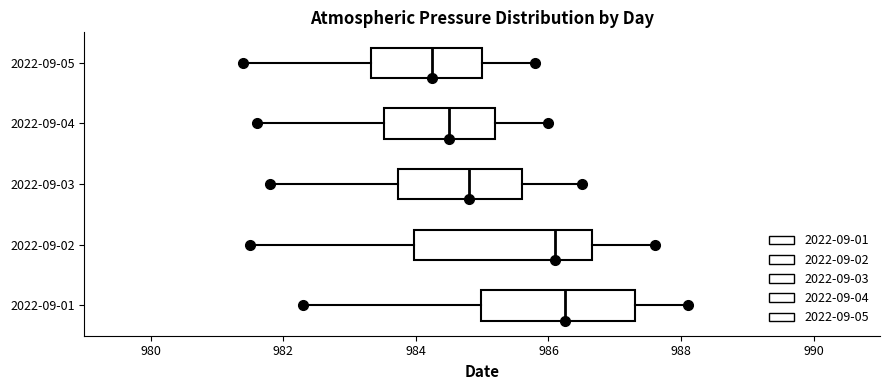

Which box is the widest, from its left edge to its right edge?

2022-09-02